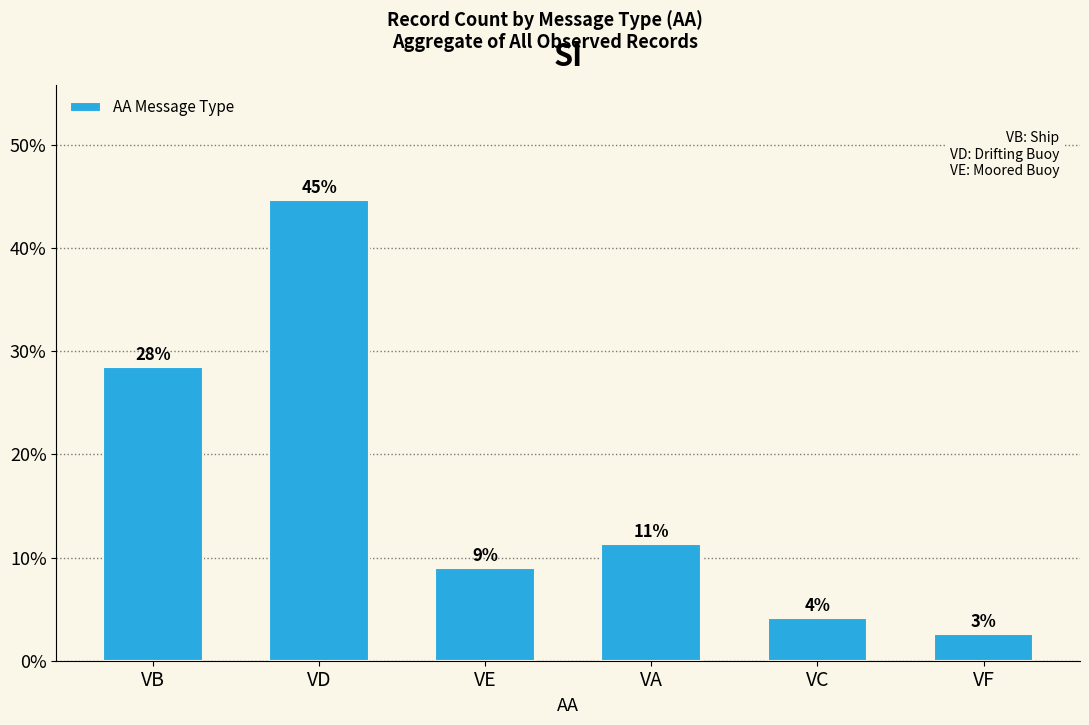

Rank the categories by value from lowest to highest.

VF, VC, VE, VA, VB, VD